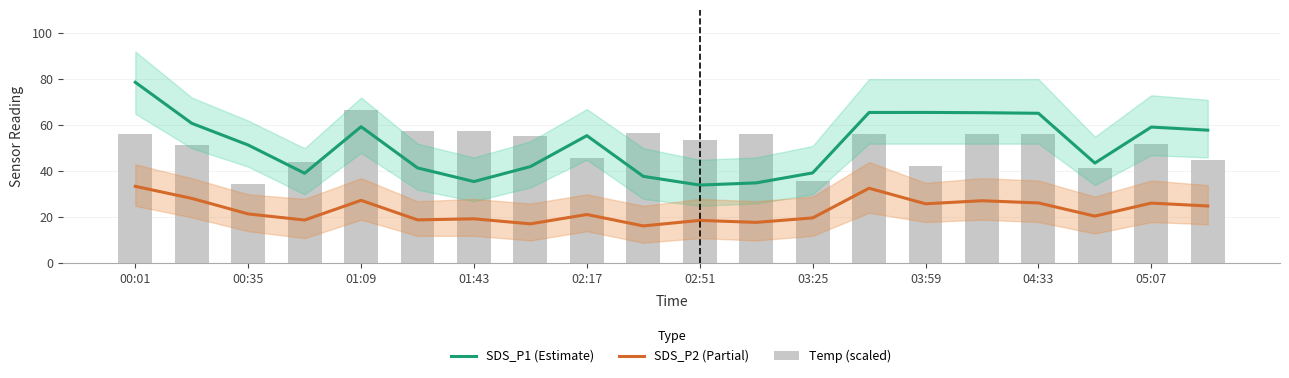

The value of Temp (scaled) at 13 is 14.8. True or false?

False